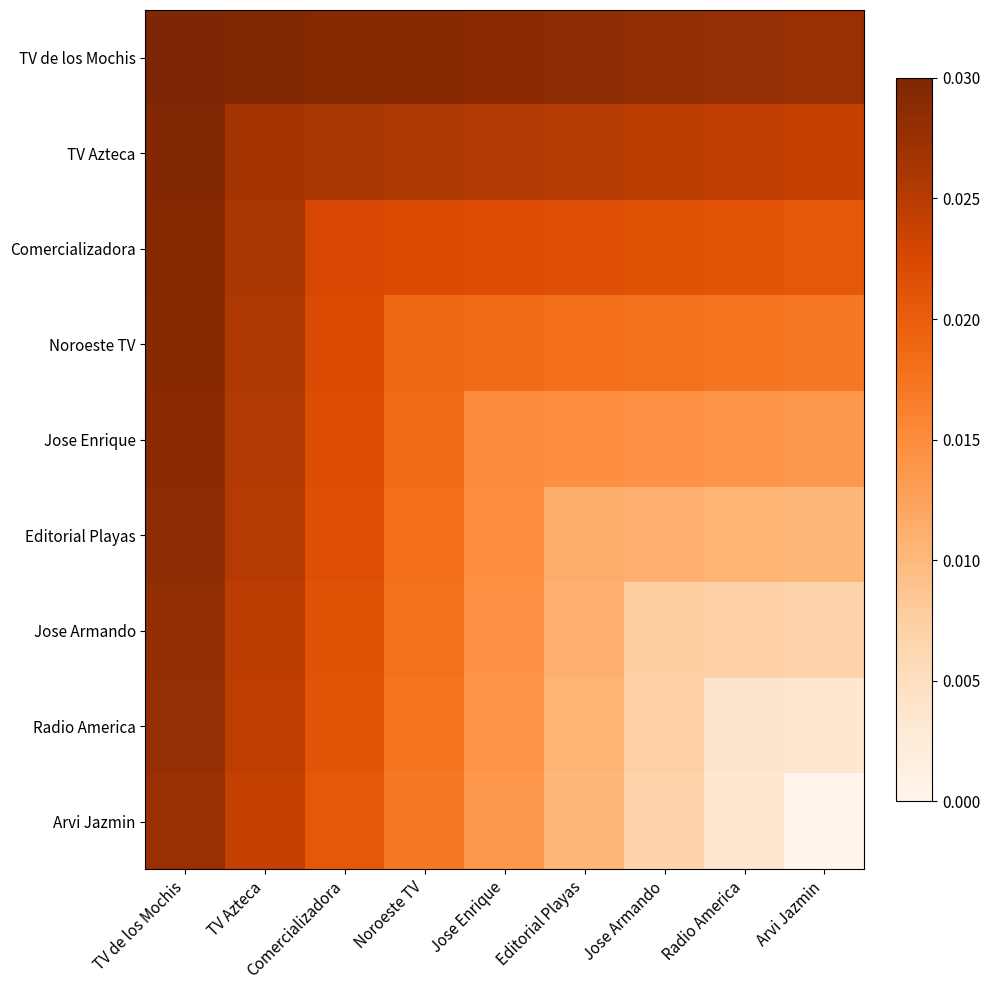

At Arvi Jazmin, list the series in order from smallest to largest.

Arvi Jazmin, Radio America, Jose Armando, Editorial Playas, Jose Enrique, Noroeste TV, Comercializadora, TV Azteca, TV de los Mochis